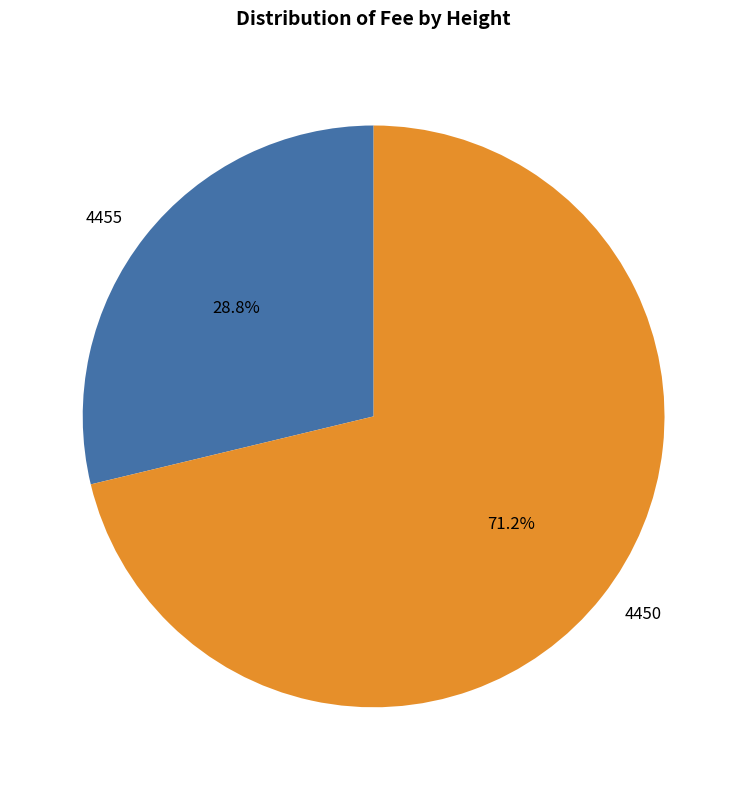

Is there any slice that represents more than half of the pie?

Yes